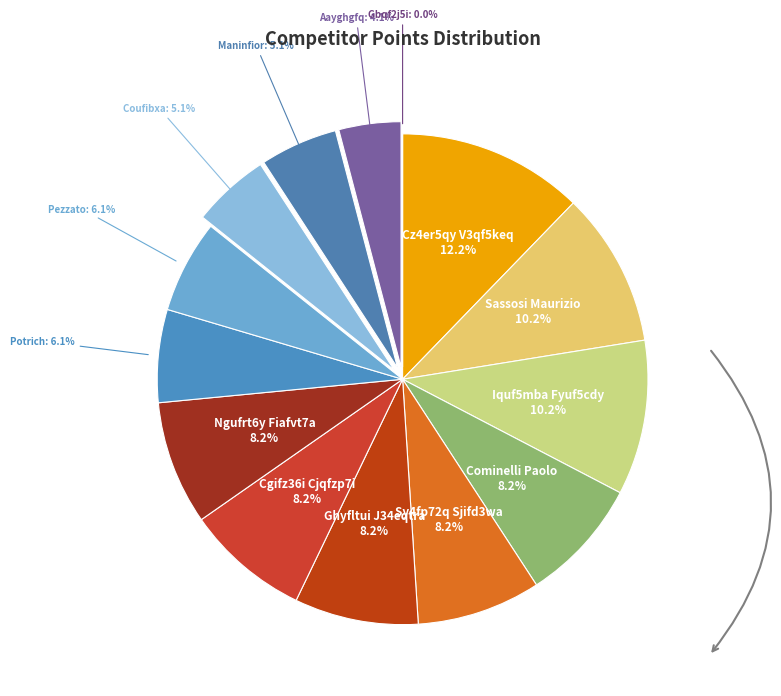

What is the total percentage of Pezzato Letizia and Iquf5mba Fyuf5cdy?

16.3%